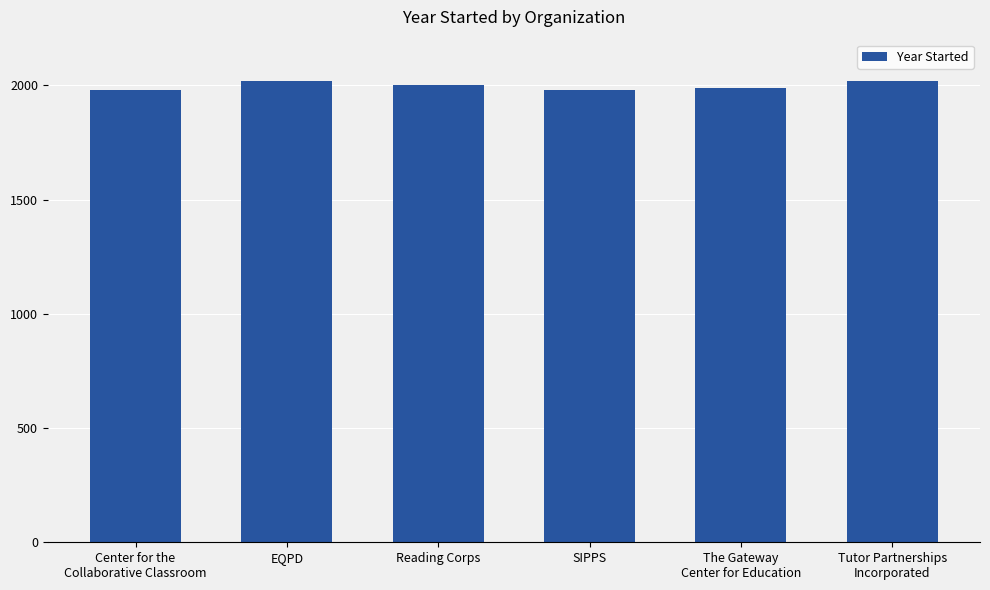

What position from the right is Center for the
Collaborative Classroom?

6